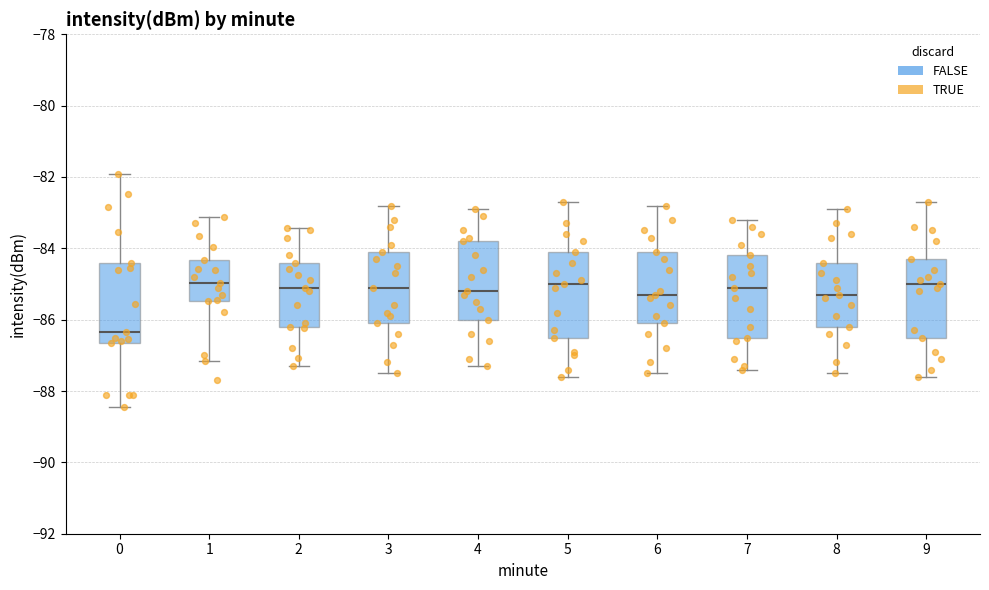

Reading left to right, read every box against the y-axis: the position of its median line, the range the box covers, and the ends of its whiskers. The values are not printed on the chart, so give them approximately, as read against the axis.

0: median -86.4, box -86.6 to -84.4, whiskers -88.4 to -82.0
1: median -85.0, box -85.4 to -84.4, whiskers -87.2 to -83.2
2: median -85.0, box -86.2 to -84.4, whiskers -87.2 to -83.4
3: median -85.0, box -86.0 to -84.0, whiskers -87.4 to -82.8
4: median -85.2, box -86.0 to -83.8, whiskers -87.2 to -82.8
5: median -85.0, box -86.4 to -84.0, whiskers -87.6 to -82.6
6: median -85.2, box -86.0 to -84.0, whiskers -87.4 to -82.8
7: median -85.0, box -86.4 to -84.2, whiskers -87.4 to -83.2
8: median -85.2, box -86.2 to -84.4, whiskers -87.4 to -82.8
9: median -85.0, box -86.4 to -84.2, whiskers -87.6 to -82.6